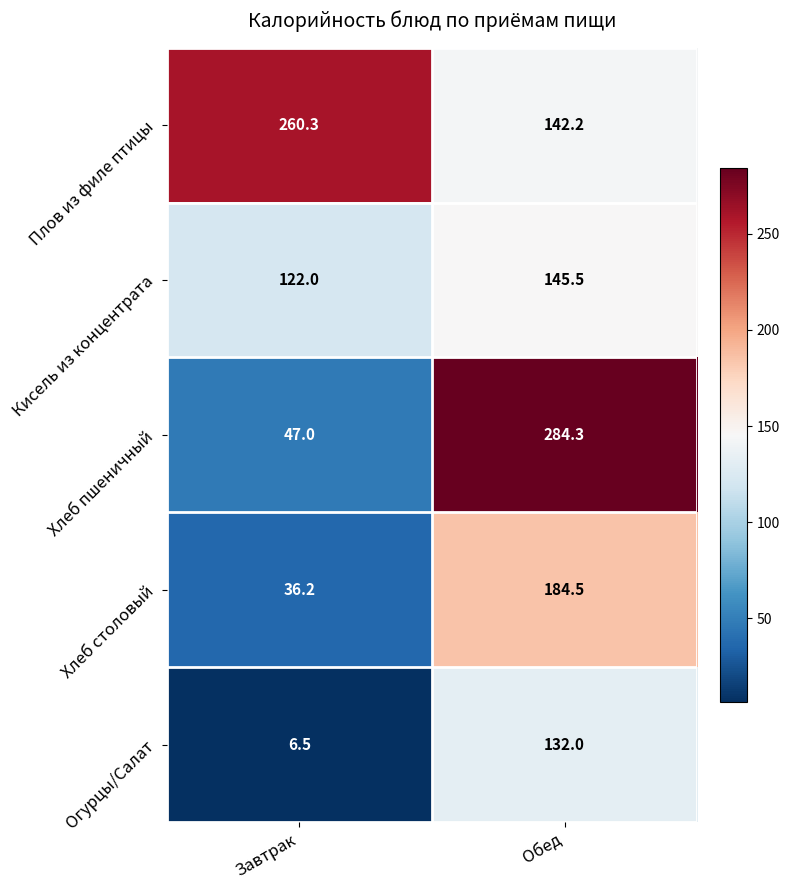

Rank the series by their average value, from highest to lowest.

Плов из филе птицы, Хлеб пшеничный, Кисель из концентрата, Хлеб столовый, Огурцы/Салат